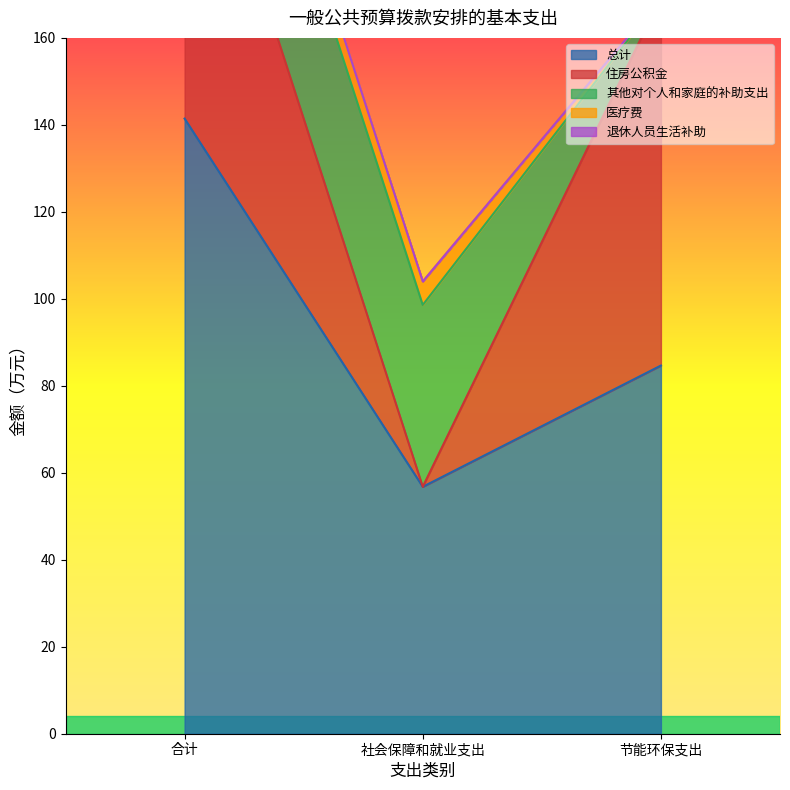

What is the maximum value for 医疗费?

5.4